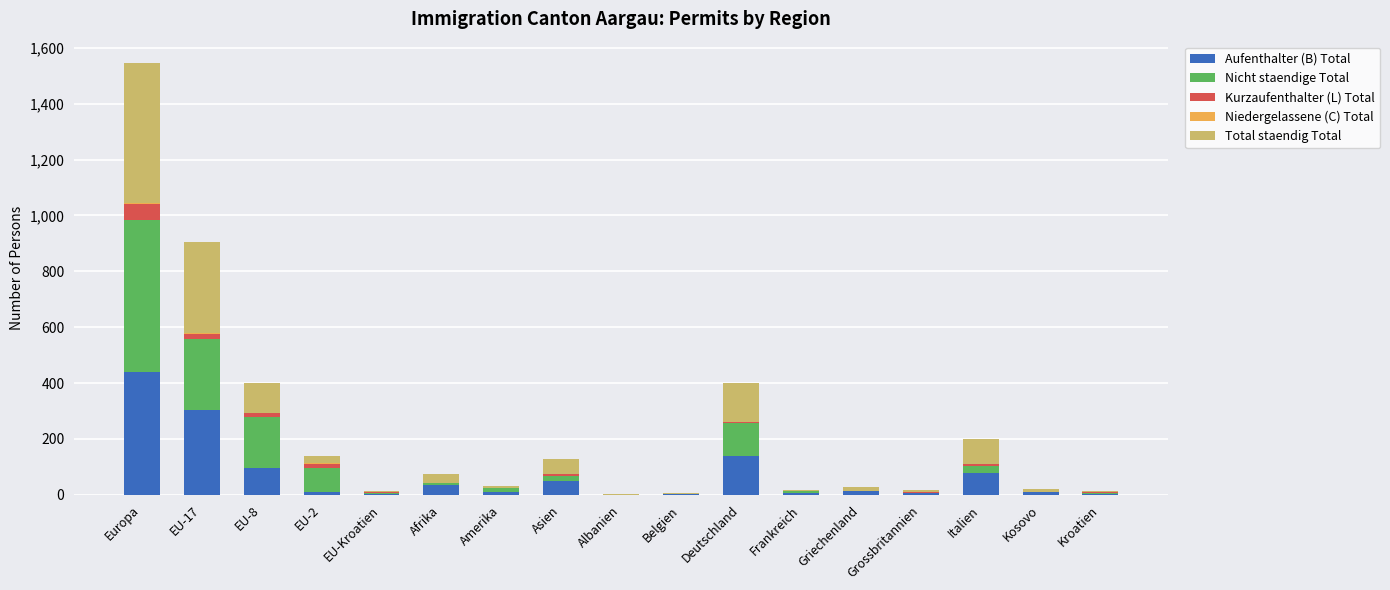

What is the highest value of the Aufenthalter (B) Total series?

441